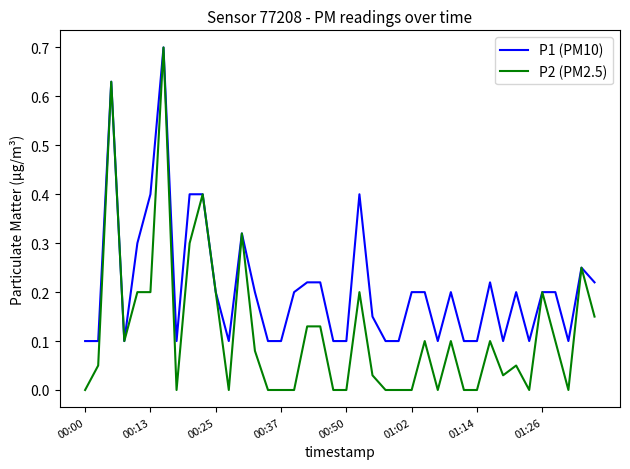

Rank the series by their average value, from highest to lowest.

P1 (PM10), P2 (PM2.5)